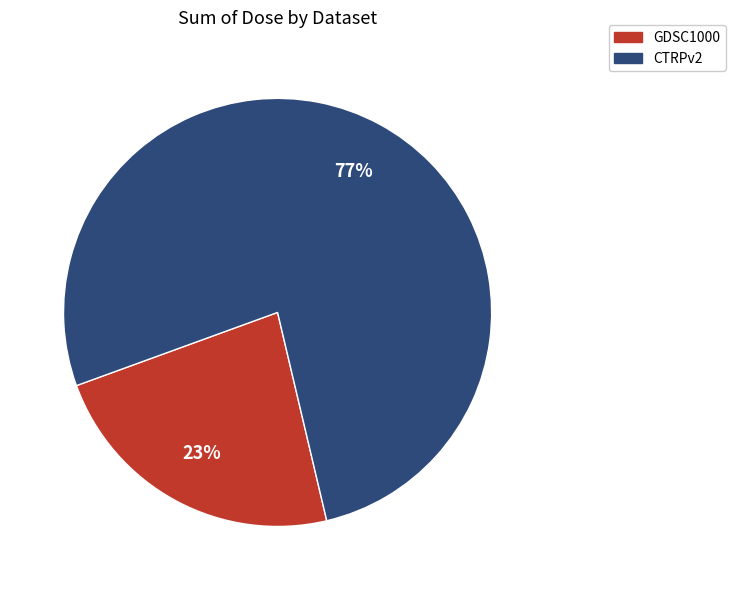

To the nearest percent, what percentage of the pie is CTRPv2?

77%